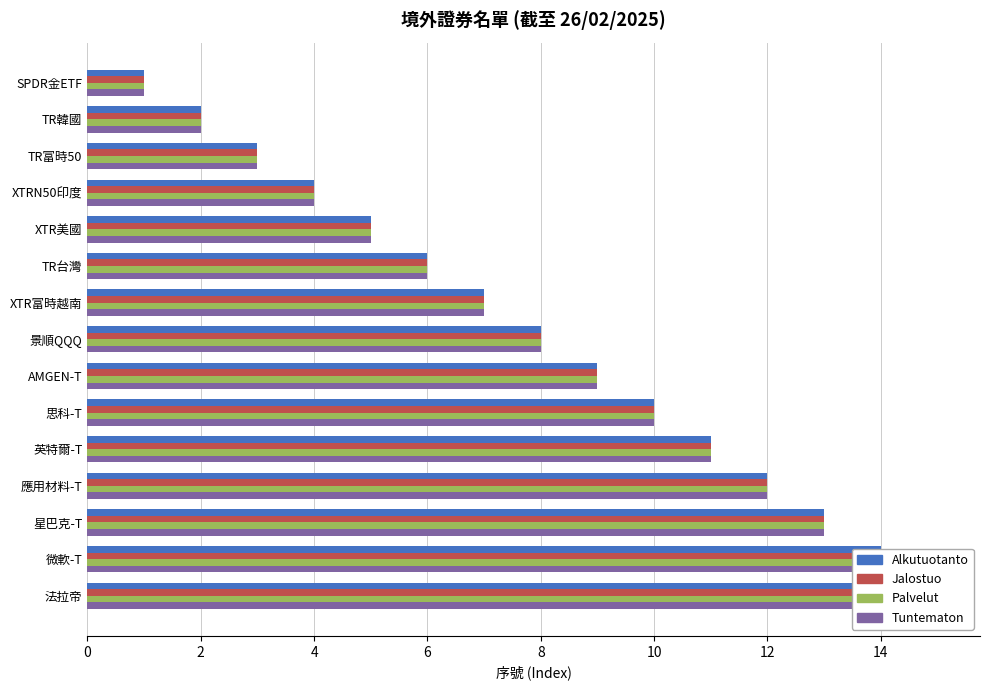

What is the sum of all Jalostuo values?

120